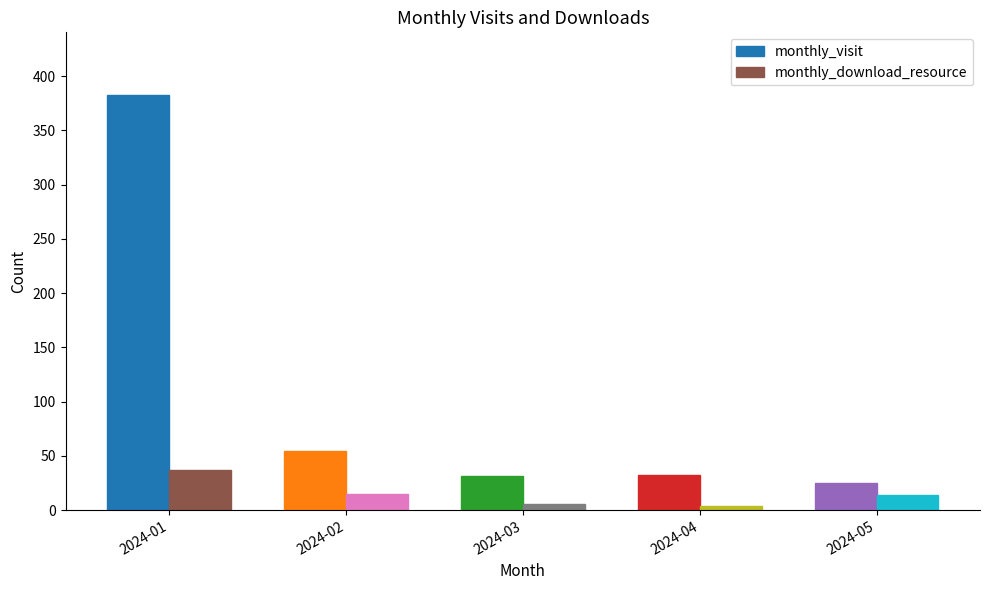

What is the value of the monthly_download_resource bar at the 3rd from the left?

6